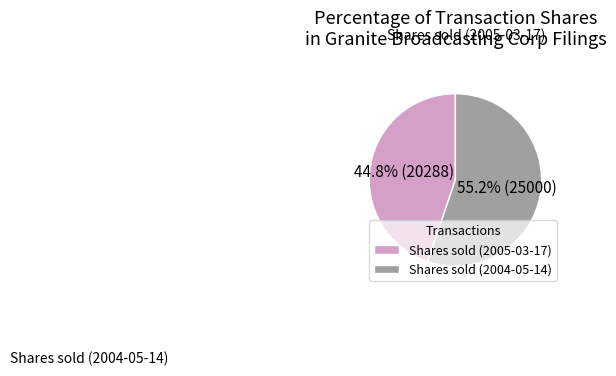

To the nearest percent, what is the difference between the largest and smallest slice percentages?

10%